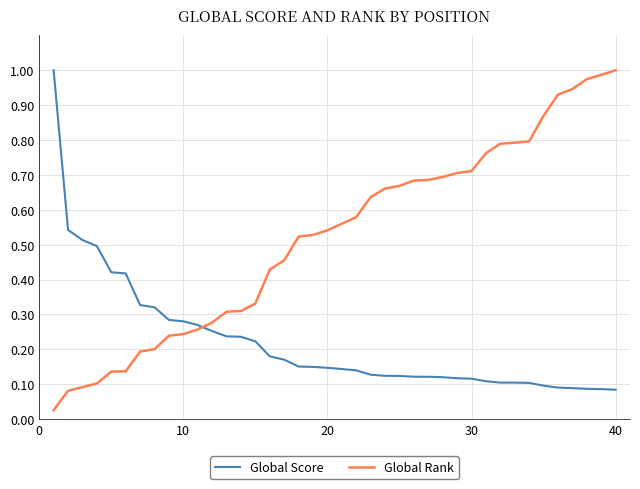

True or false: Global Score and Global Rank cross at least once.

True